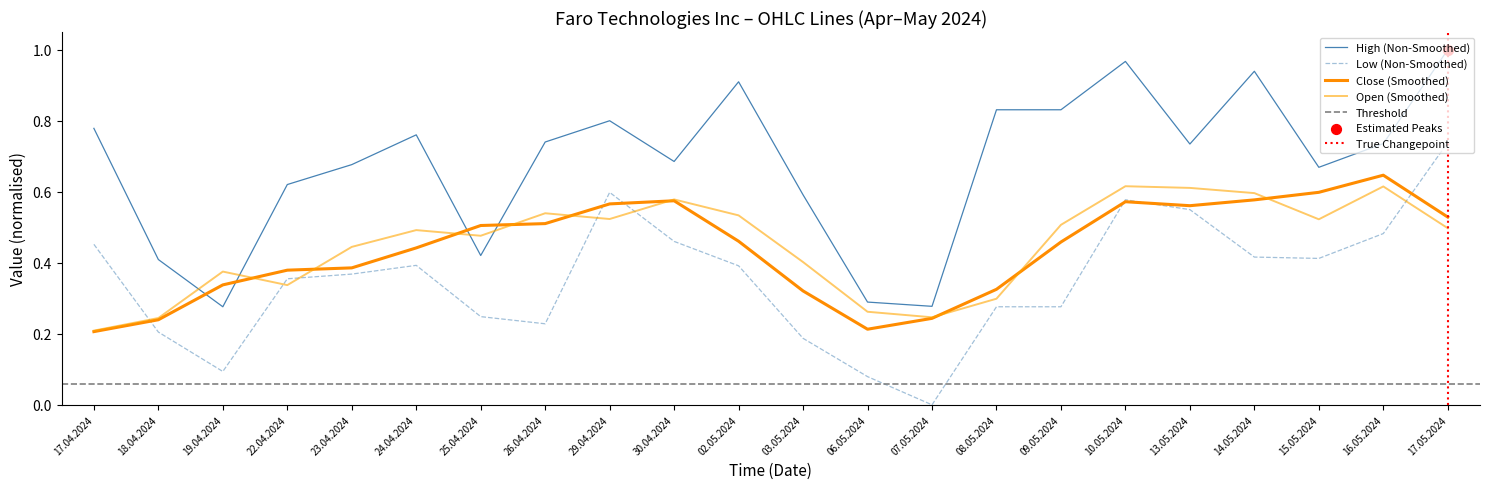

At which category is the sum across all series the highest?

17.05.2024